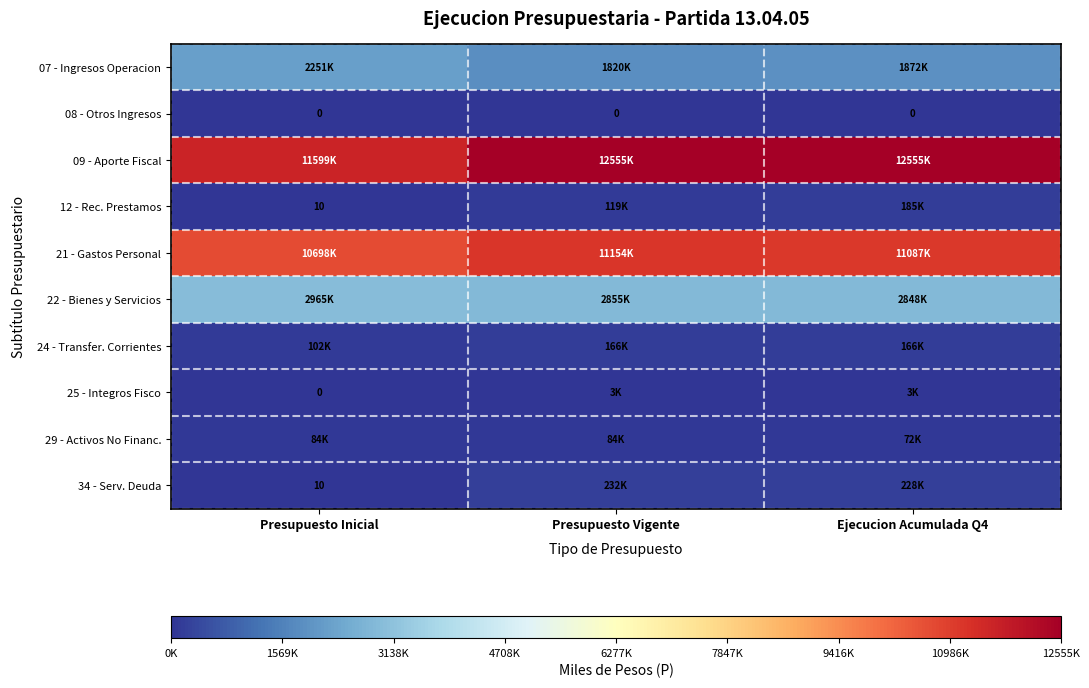

What is the maximum value shown in the chart?

12555833